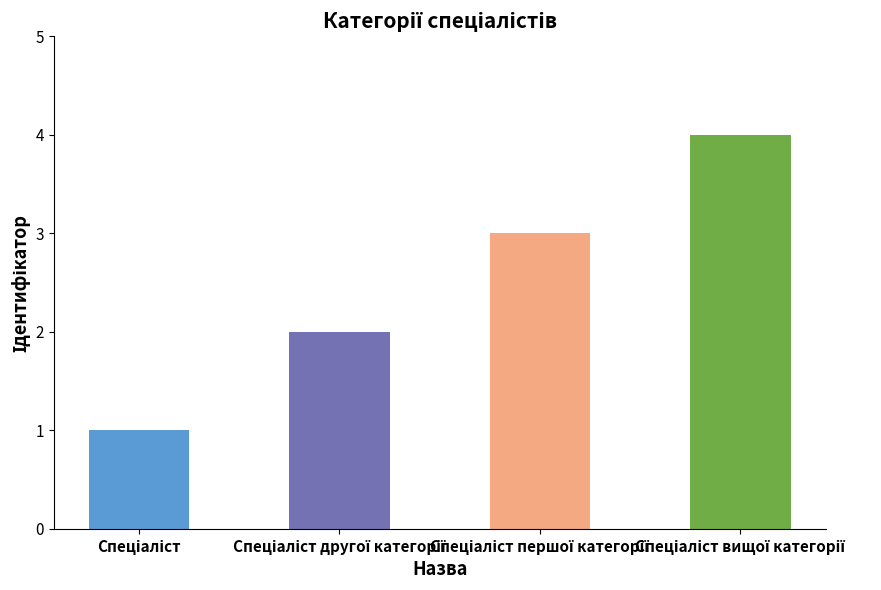

What is the greatest value displayed?

4